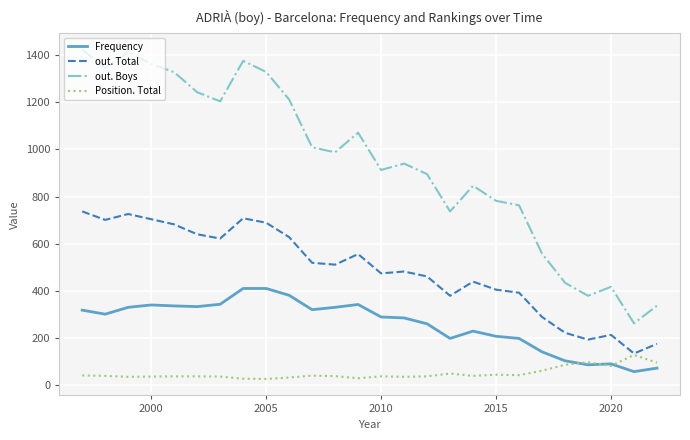

What is the highest value of the Frequency series?

410